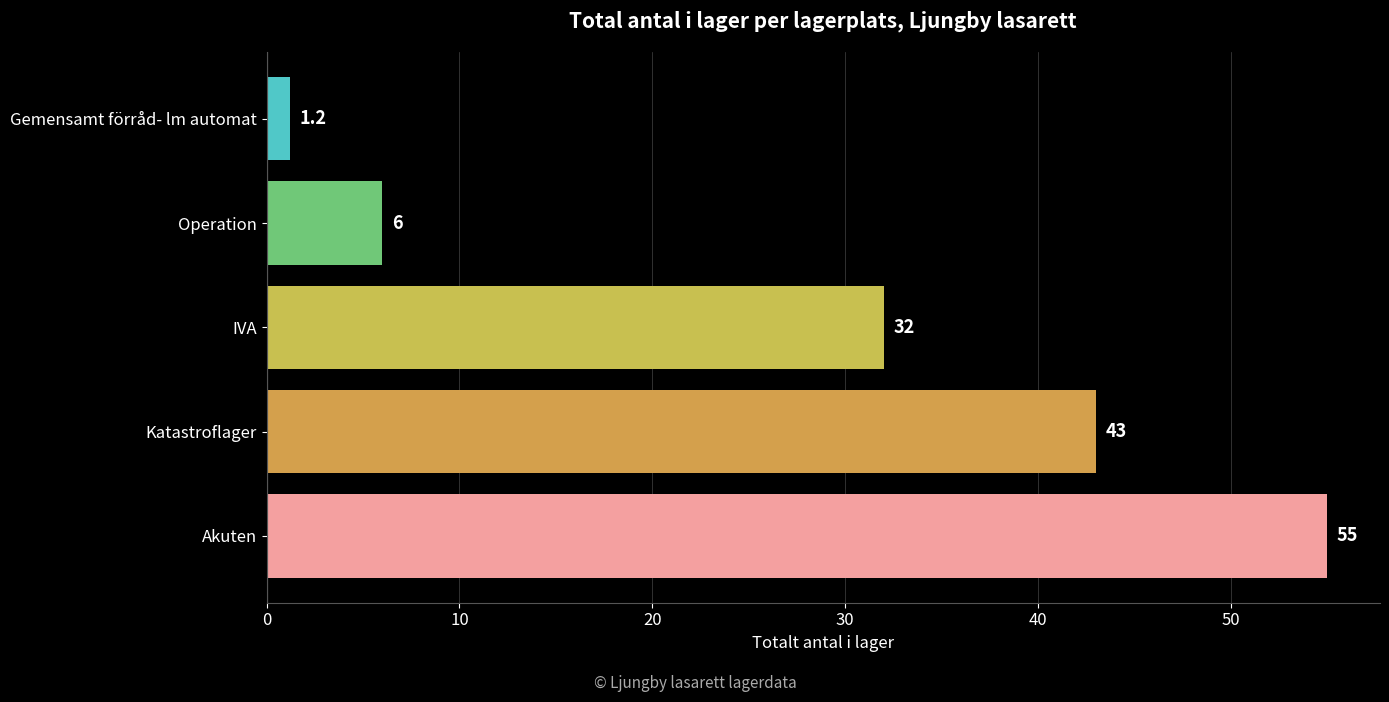

Between Katastroflager and Operation, which is larger?

Katastroflager